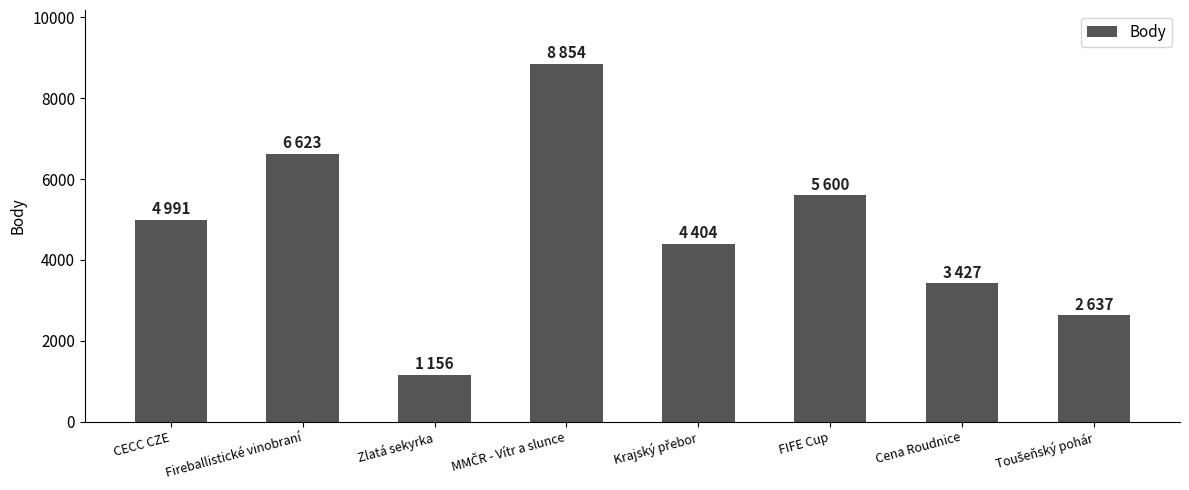

Which category has the lowest value across all series?

Zlatá sekyrka